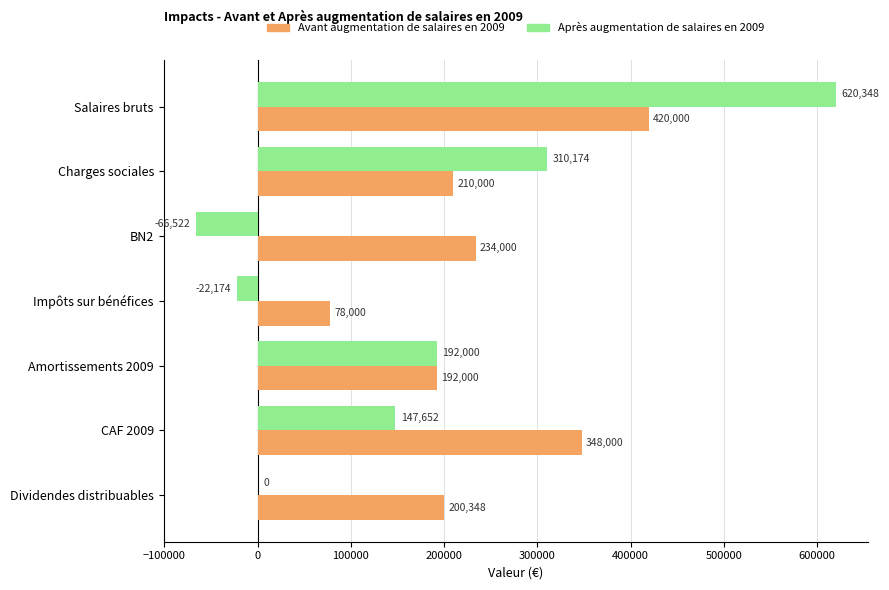

Which category has the highest value in the Avant augmentation de salaires en 2009 series?

Salaires bruts